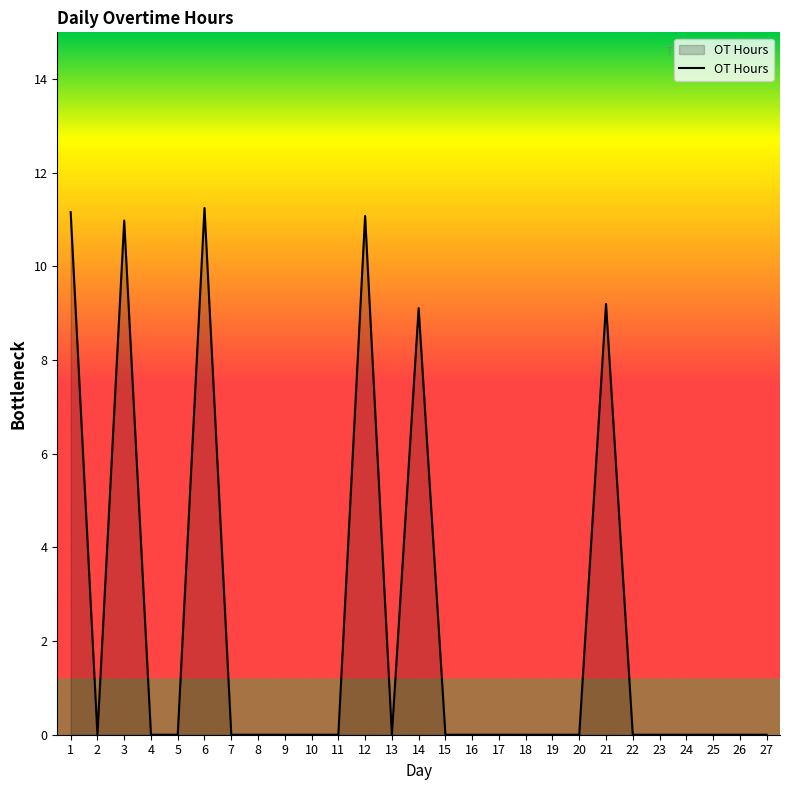

True or false: there are more than 2 points higher than both neighbors.

True